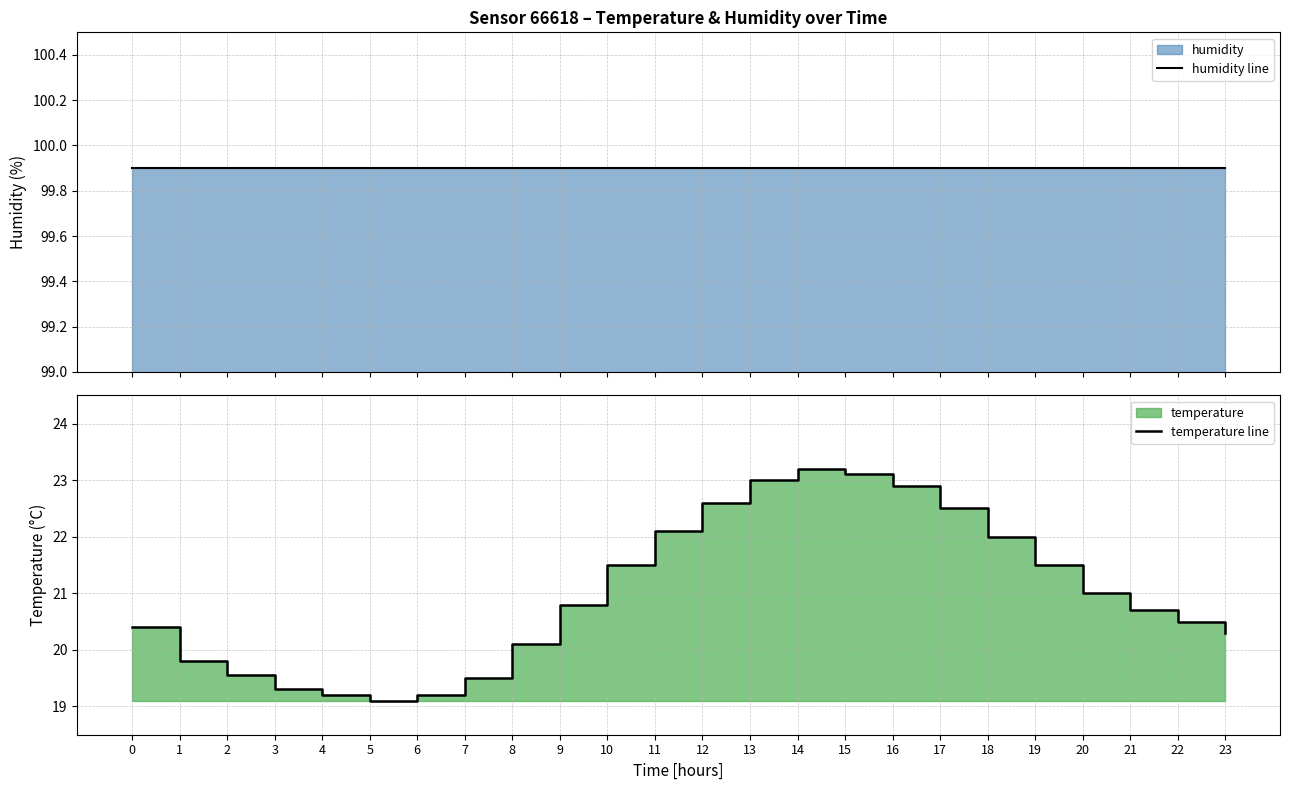

What is the lowest value of the temperature line series?

19.1